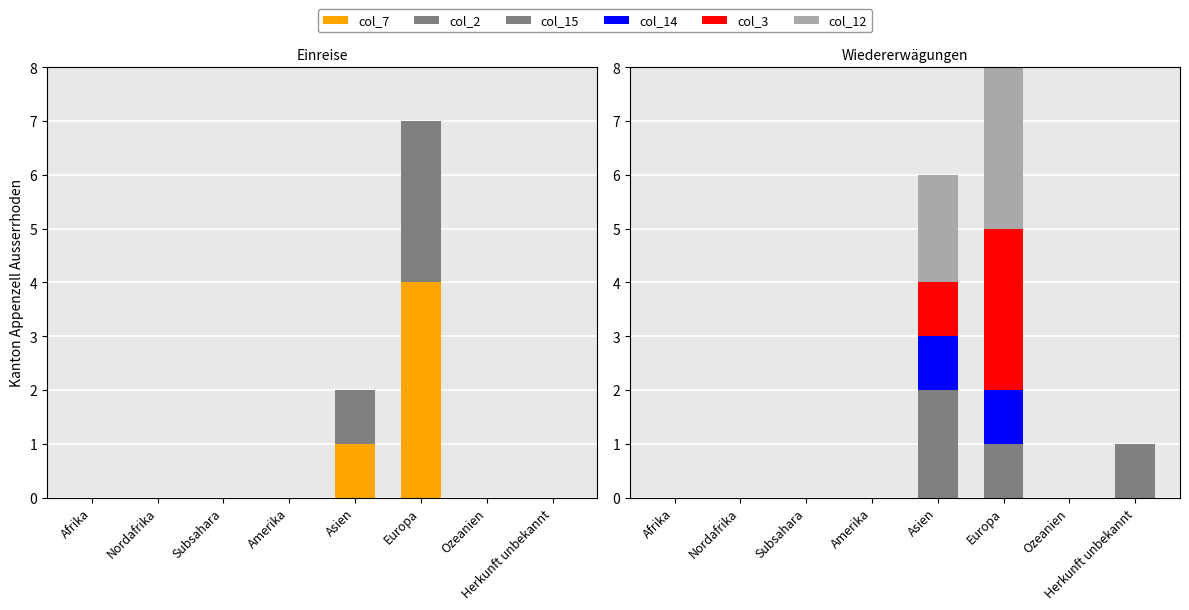

How many bars are there in total?

48